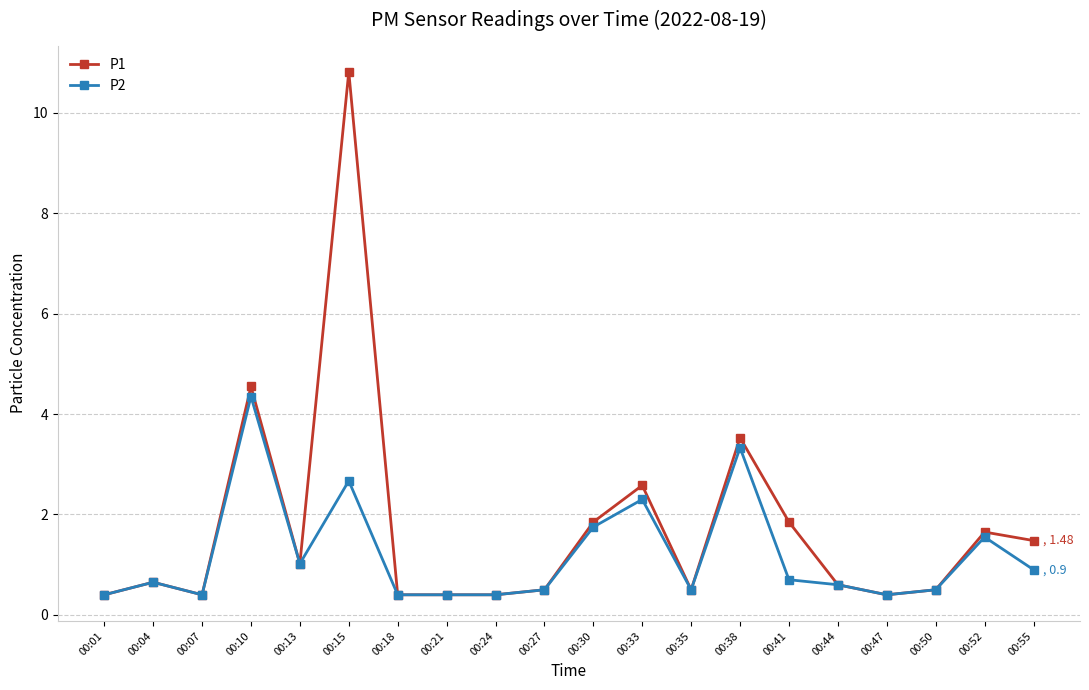

Which label corresponds to the largest value in the chart?

00:15